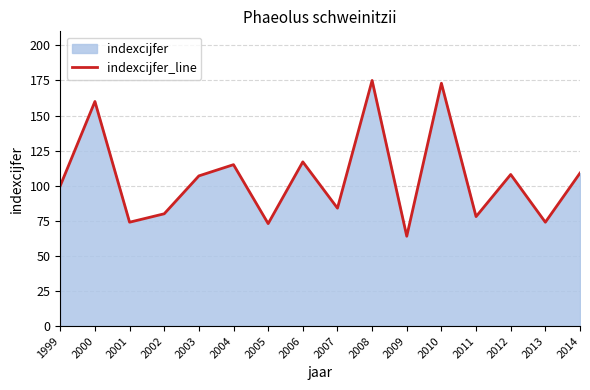

What value does the data have at 2010?

173